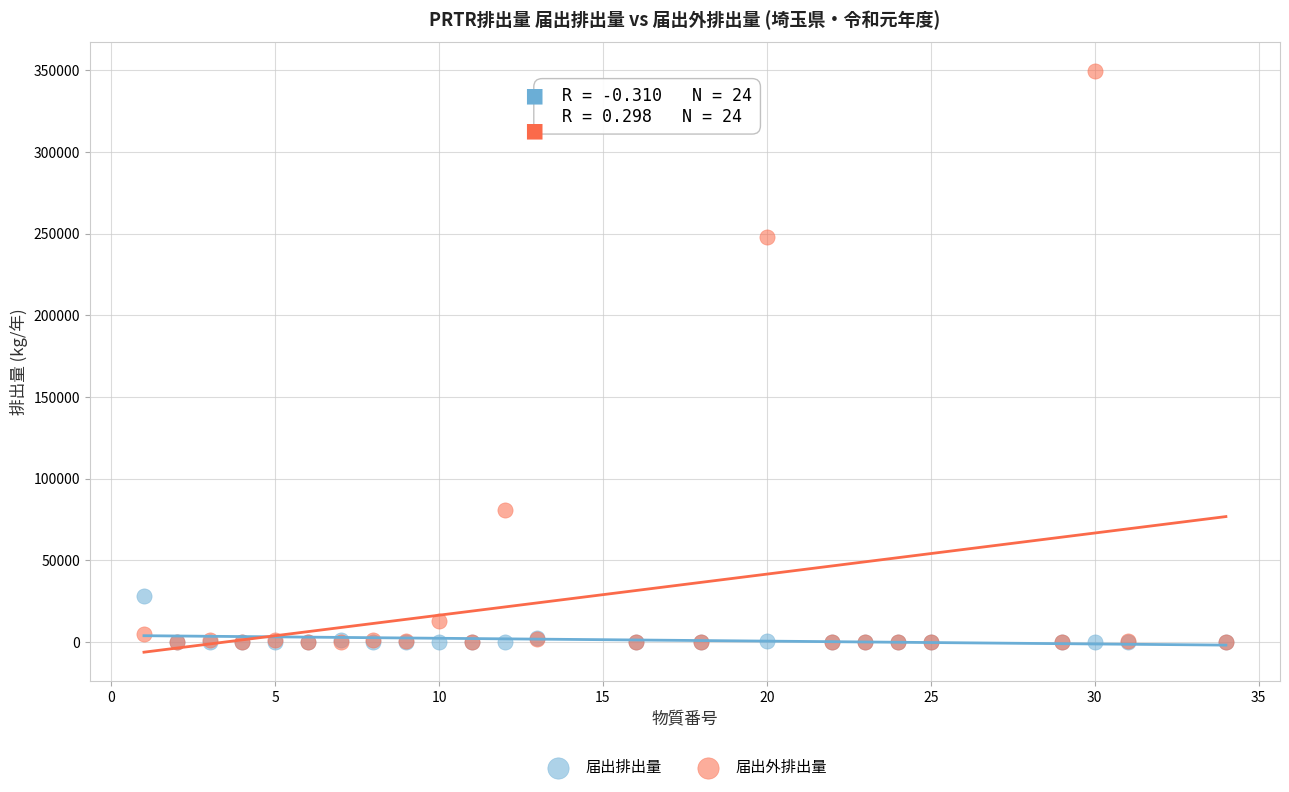

In the 届出外排出量 series, what Y value is closest to 174672?

247951.9